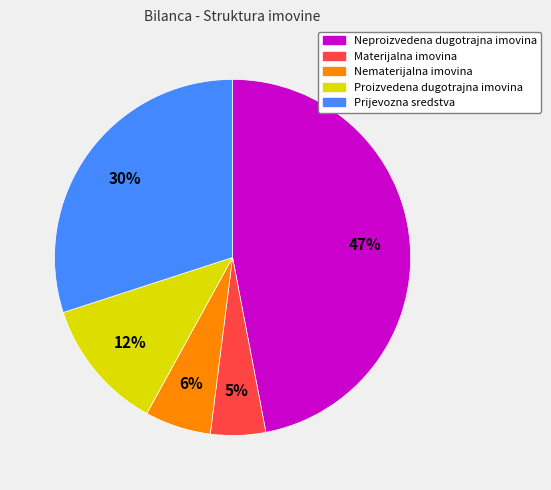

Is there a majority slice in this chart?

No